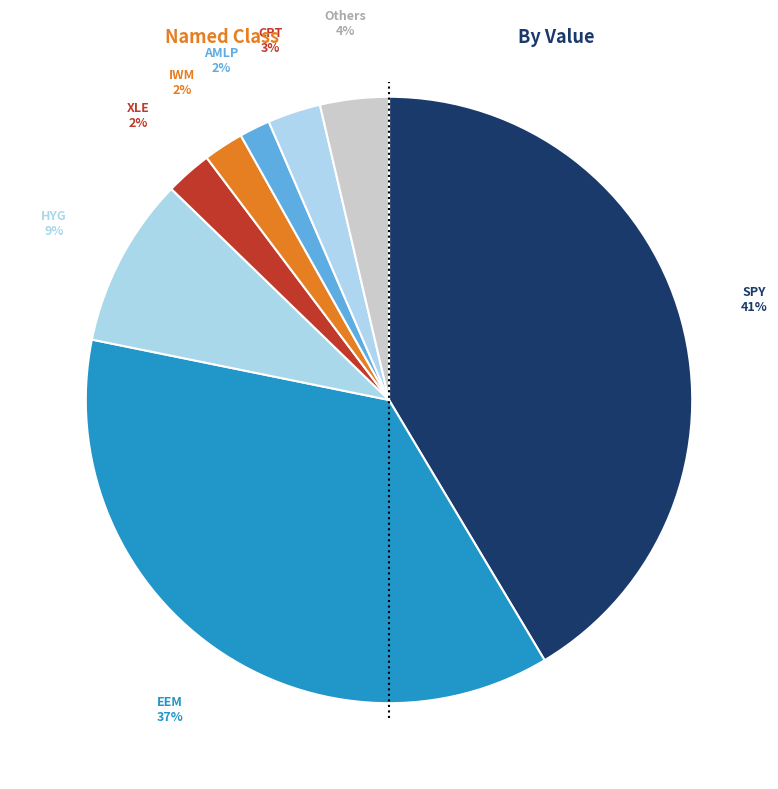

How many segments does this pie chart have?

8